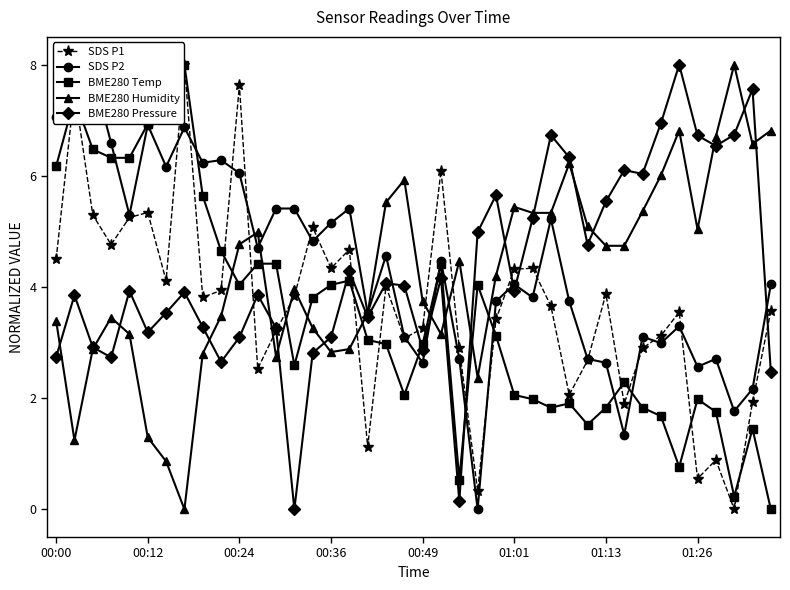

What is the maximum value for BME280 Temp?

8.0